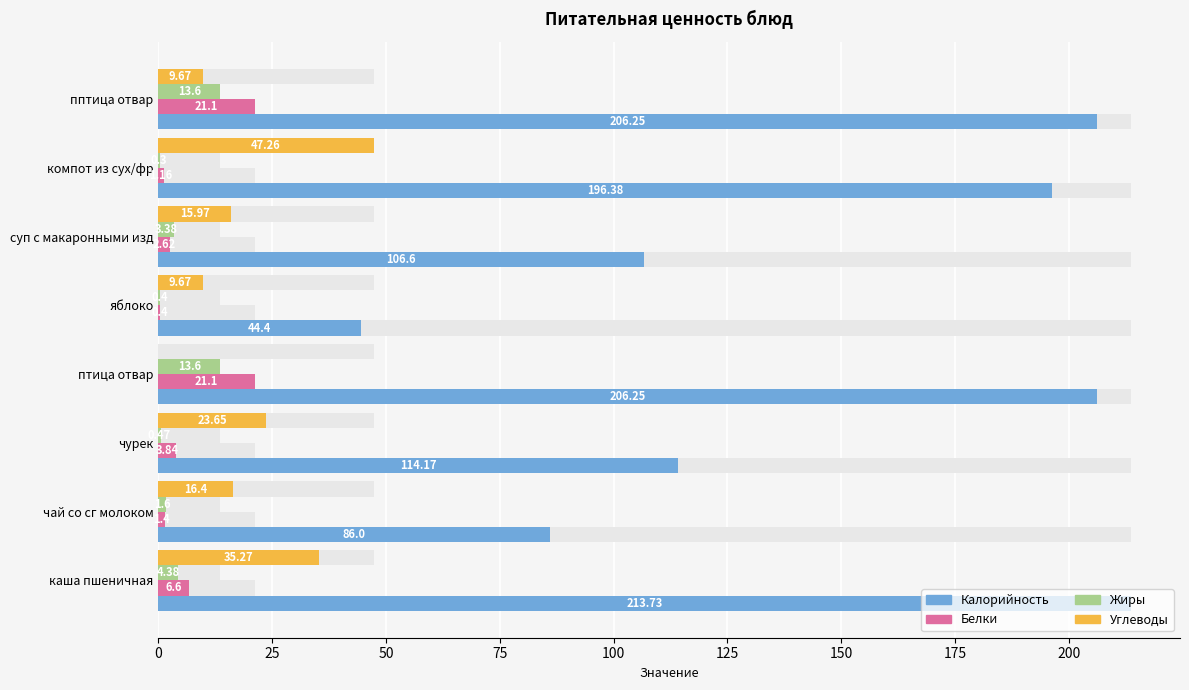

What are all the series names shown in the legend?

Калорийность, Белки, Жиры, Углеводы